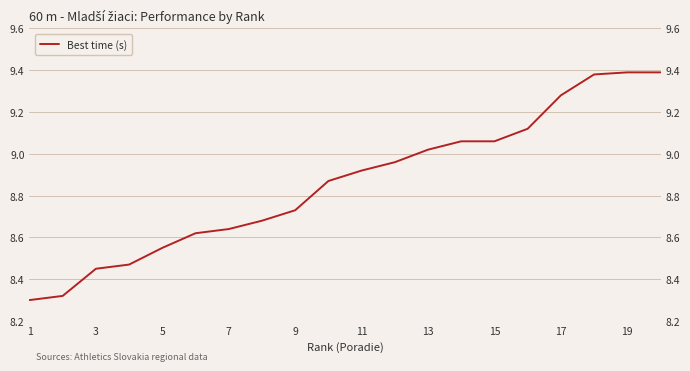

The chart shows a value of 9.0 at 13. True or false?

True